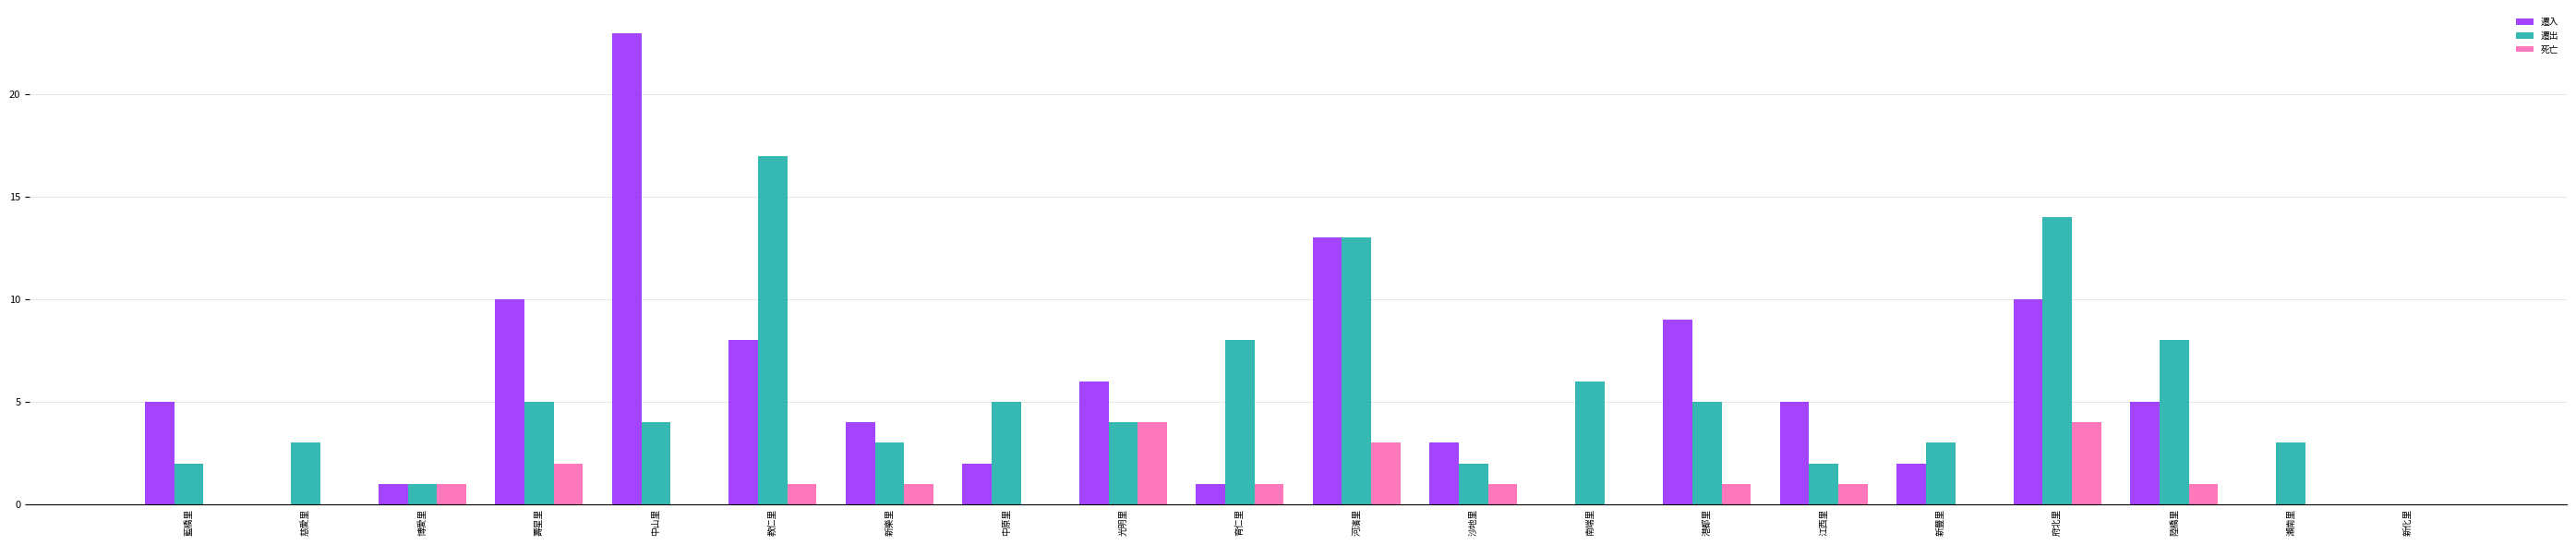

What is the greatest value displayed?

23